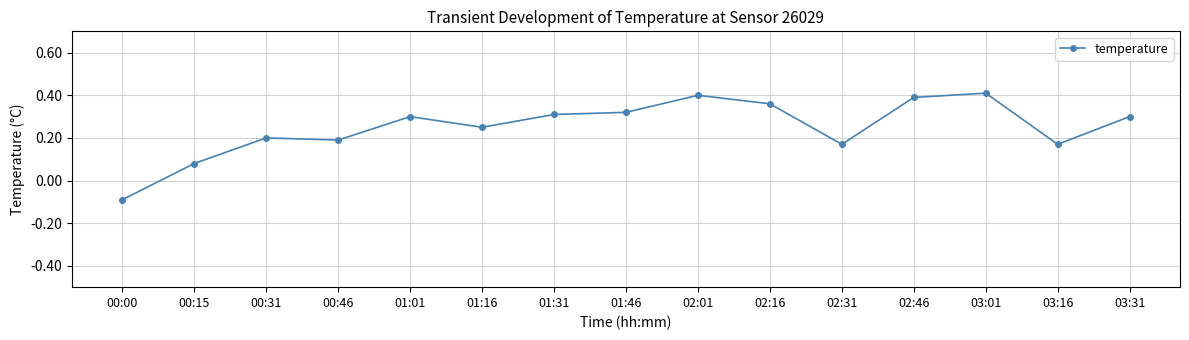

How many points are higher than both their immediate neighbors (excluding endpoints)?

4